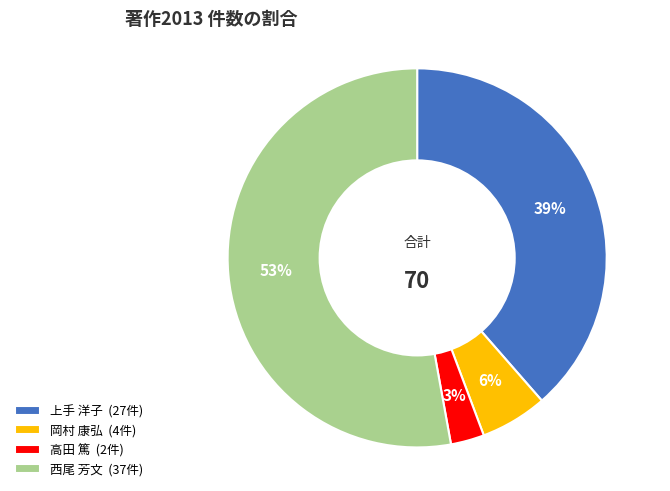

To the nearest percent, what portion does 岡村 康弘 (4件) represent?

6%